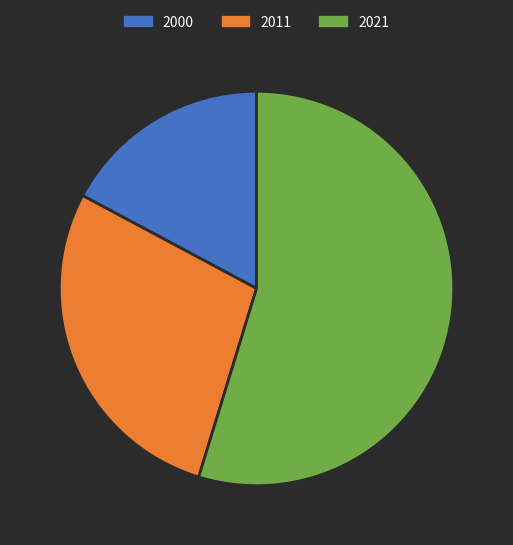

Count the number of slices in the pie.

3